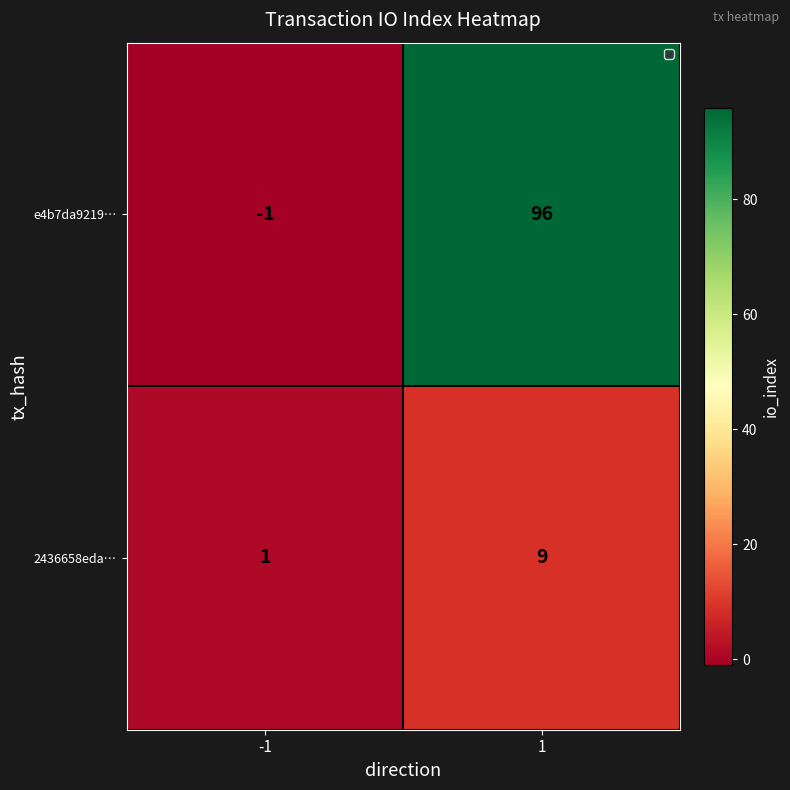

The value of 2436658eda… at -1 is 1. True or false?

True